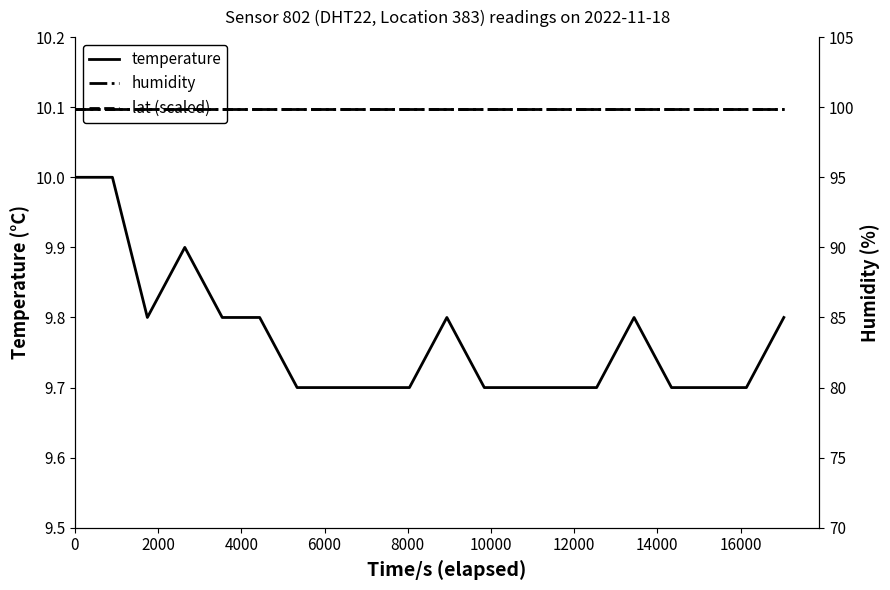

True or false: lat (scaled) and humidity cross at least once.

False